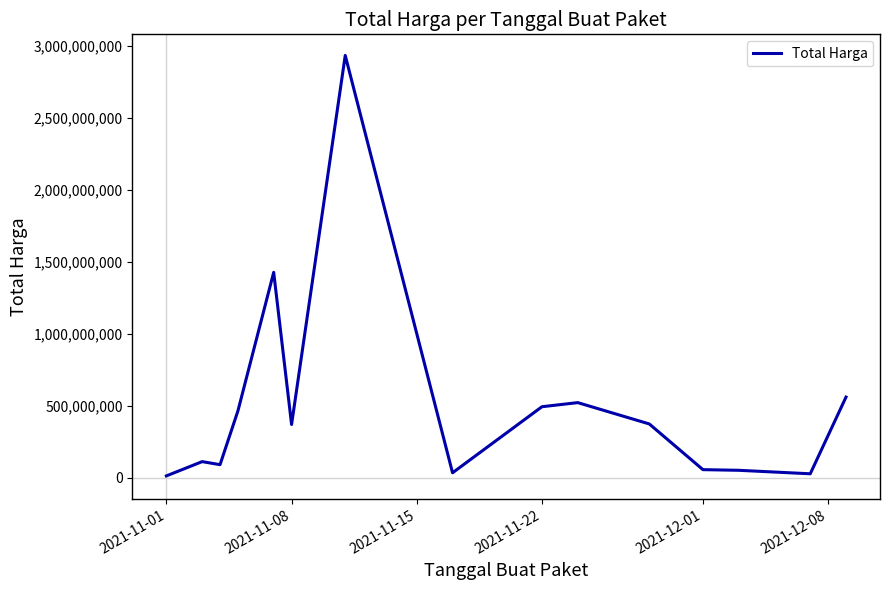

What is the difference between the maximum and minimum values?

2918774500